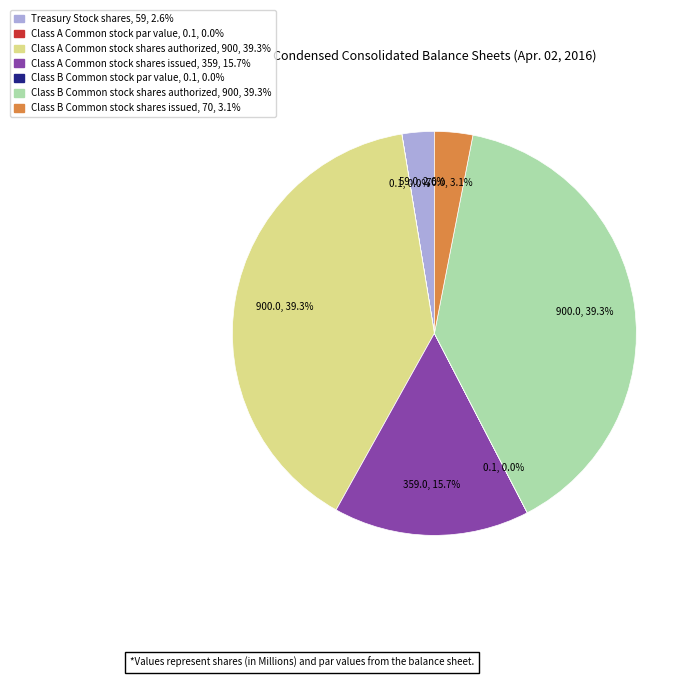

What percentage is NOT represented by Class B Common stock shares authorized?

60.7%